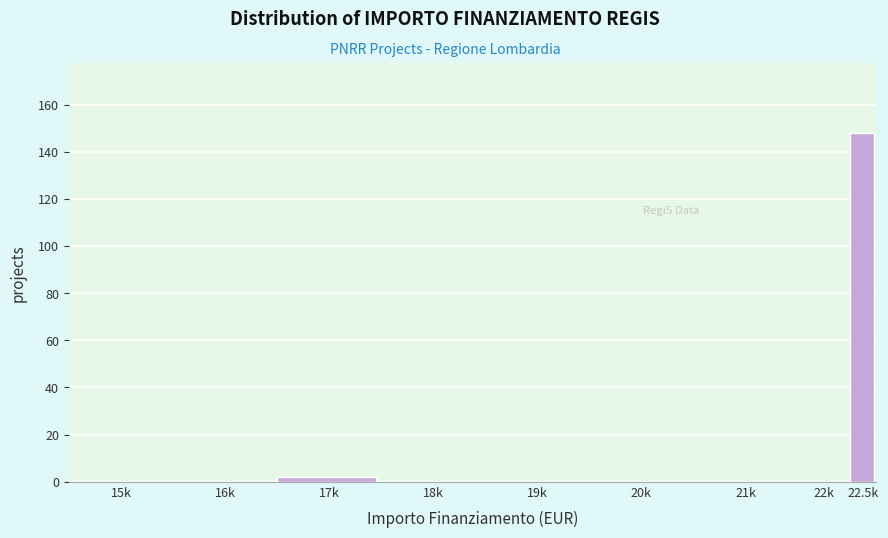

Reading left to right, what are all the values shown in this chart?

15k=0	16k=0	17k=2	18k=0	19k=0	20k=0	21k=0	22k=0	22.5k=148